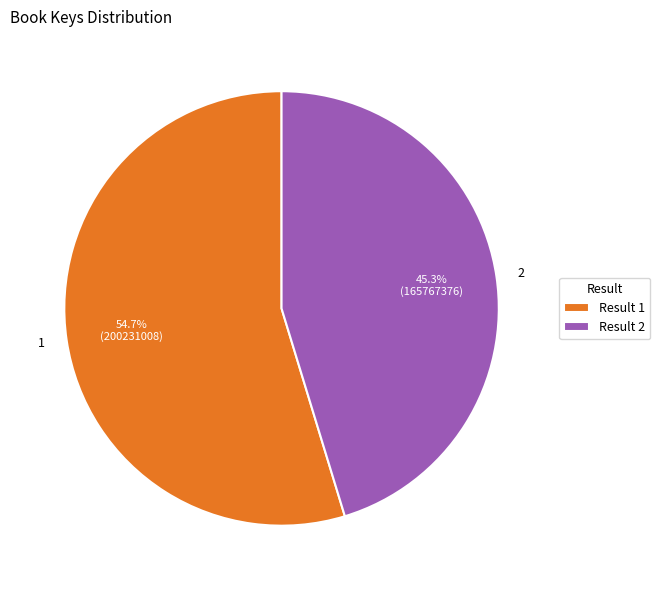

Does any single category account for the majority?

Yes